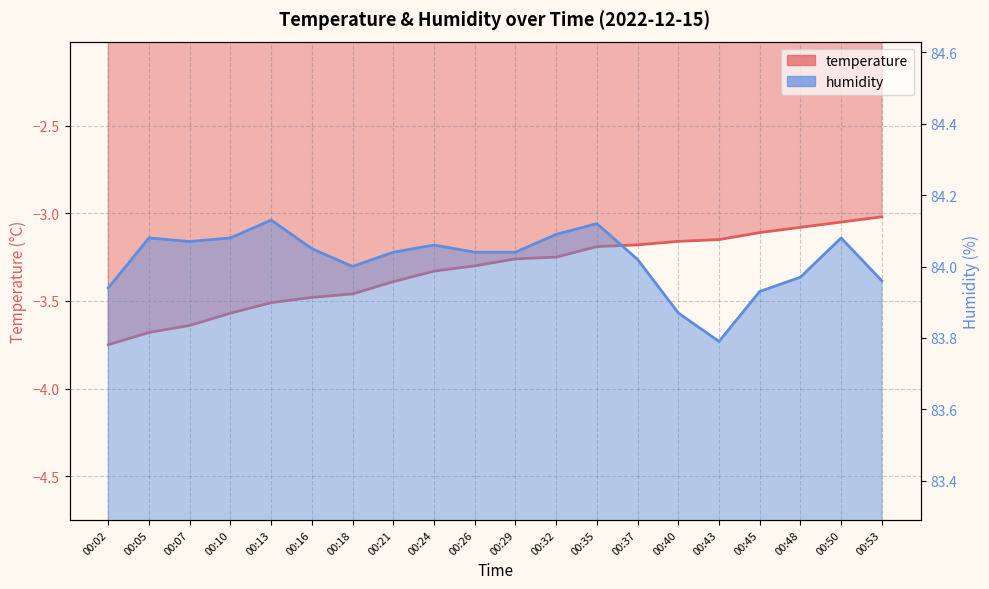

True or false: temperature has more than 1 interior local peaks.

False